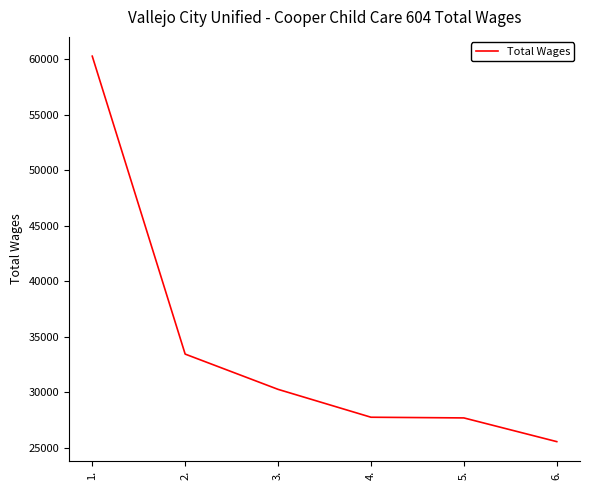

At which label does the data first exceed 30278?

1.